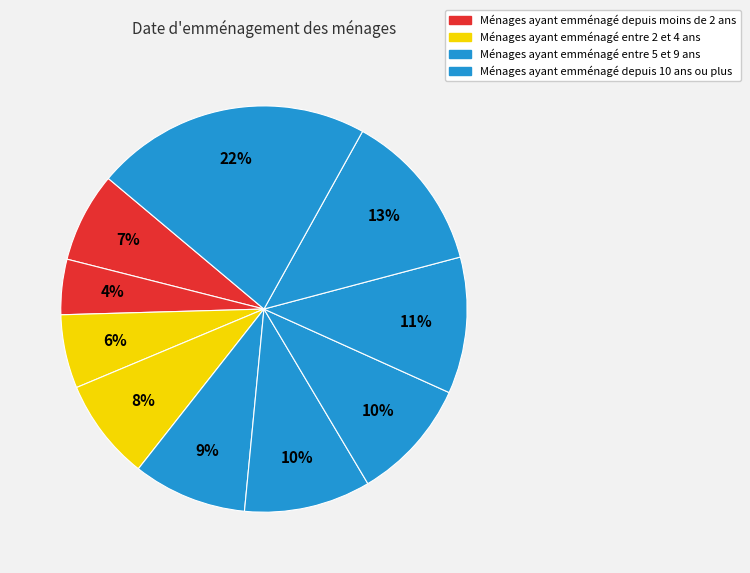

How many segments does this pie chart have?

10